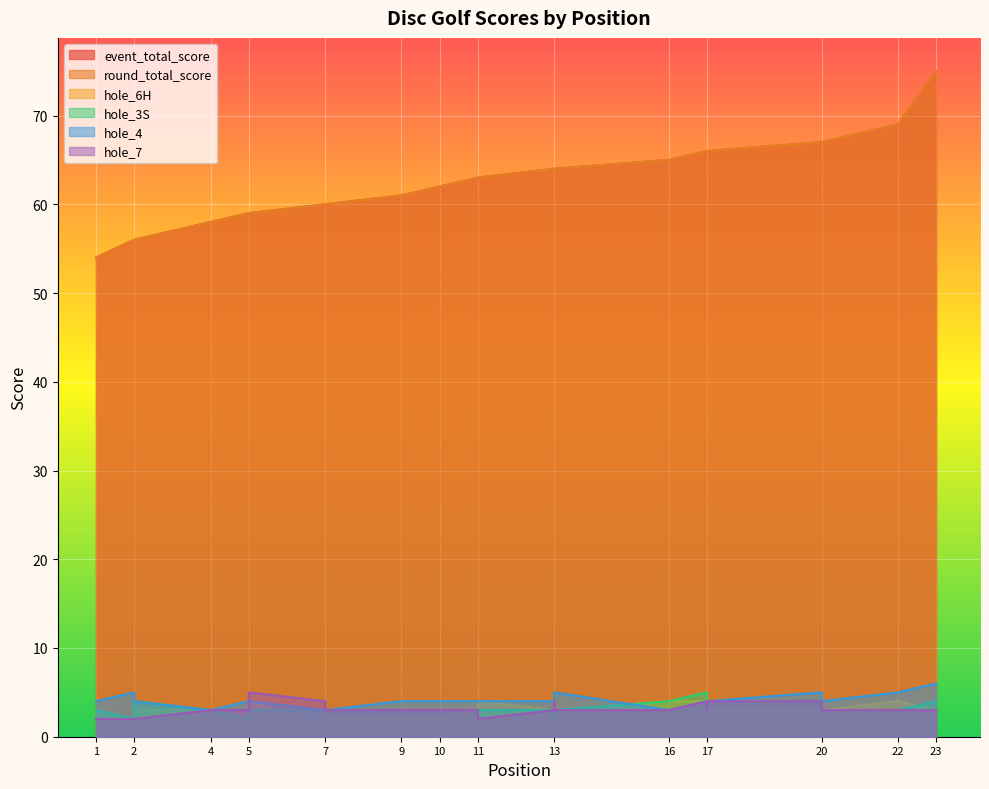

What value does the hole_6H series have at 10?

2